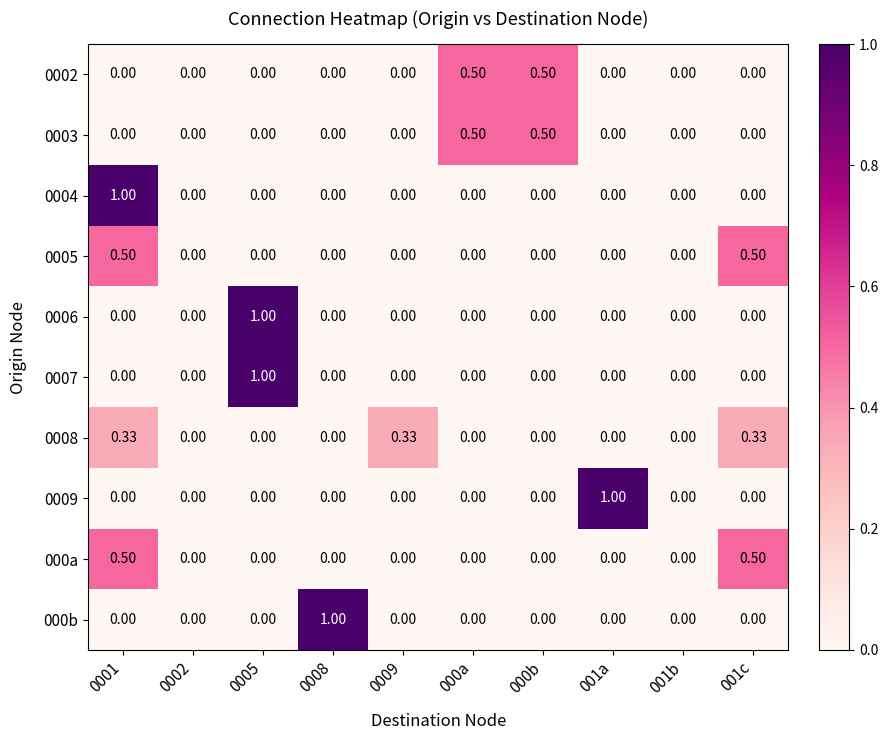

What is the total value across all series at 0009?

0.3